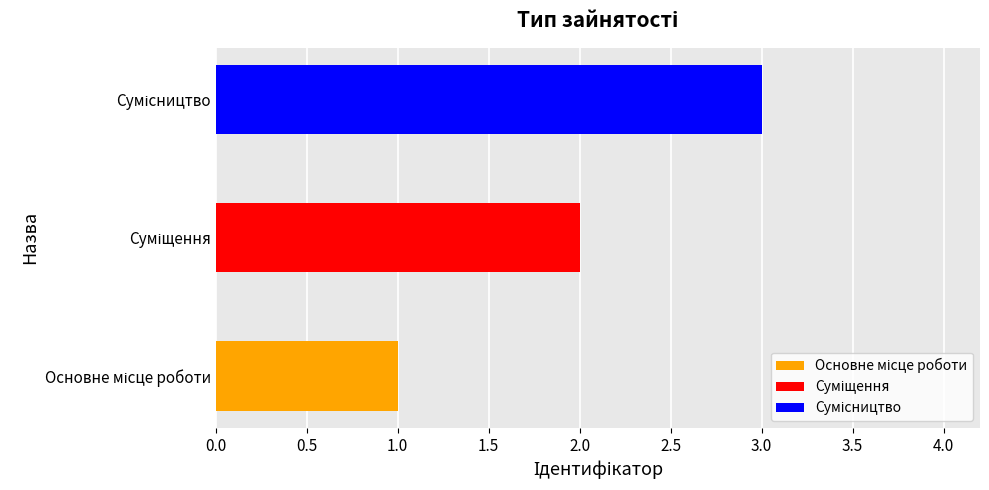

What is the value of the 1st bar from the left?

1